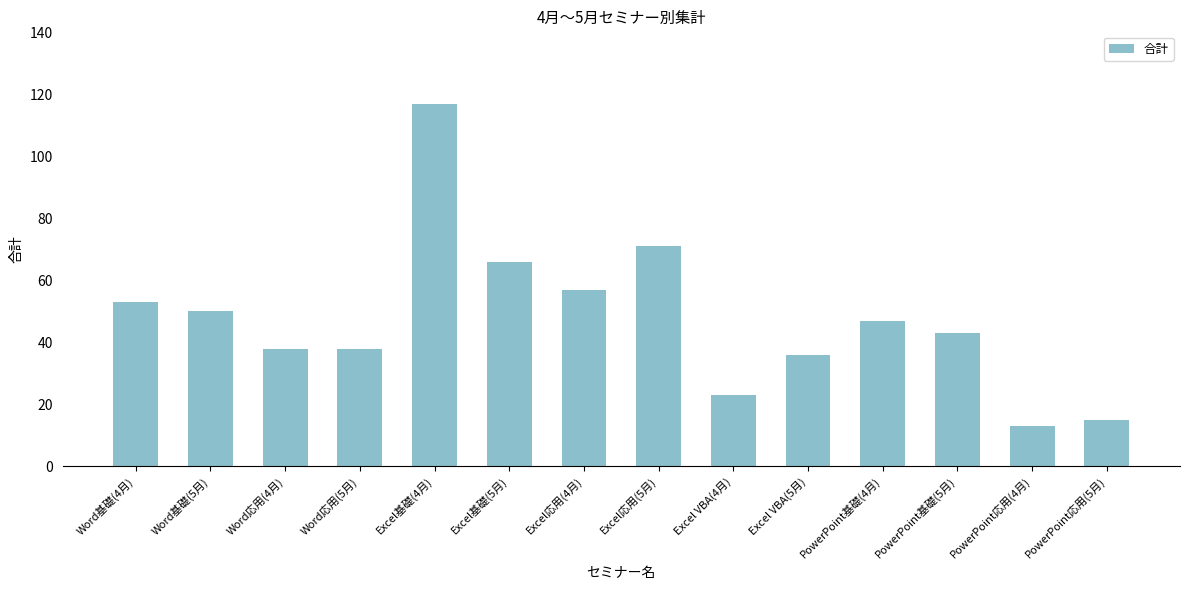

What is the sum of all values?

667